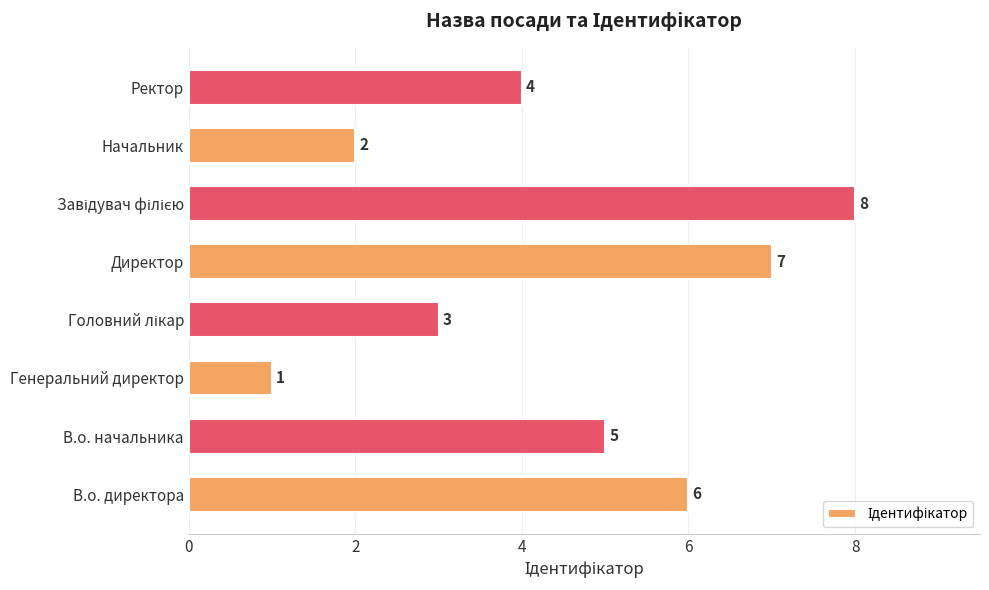

Reading bottom to top, transcribe all the data shown in this chart.

6	5	1	3	7	8	2	4